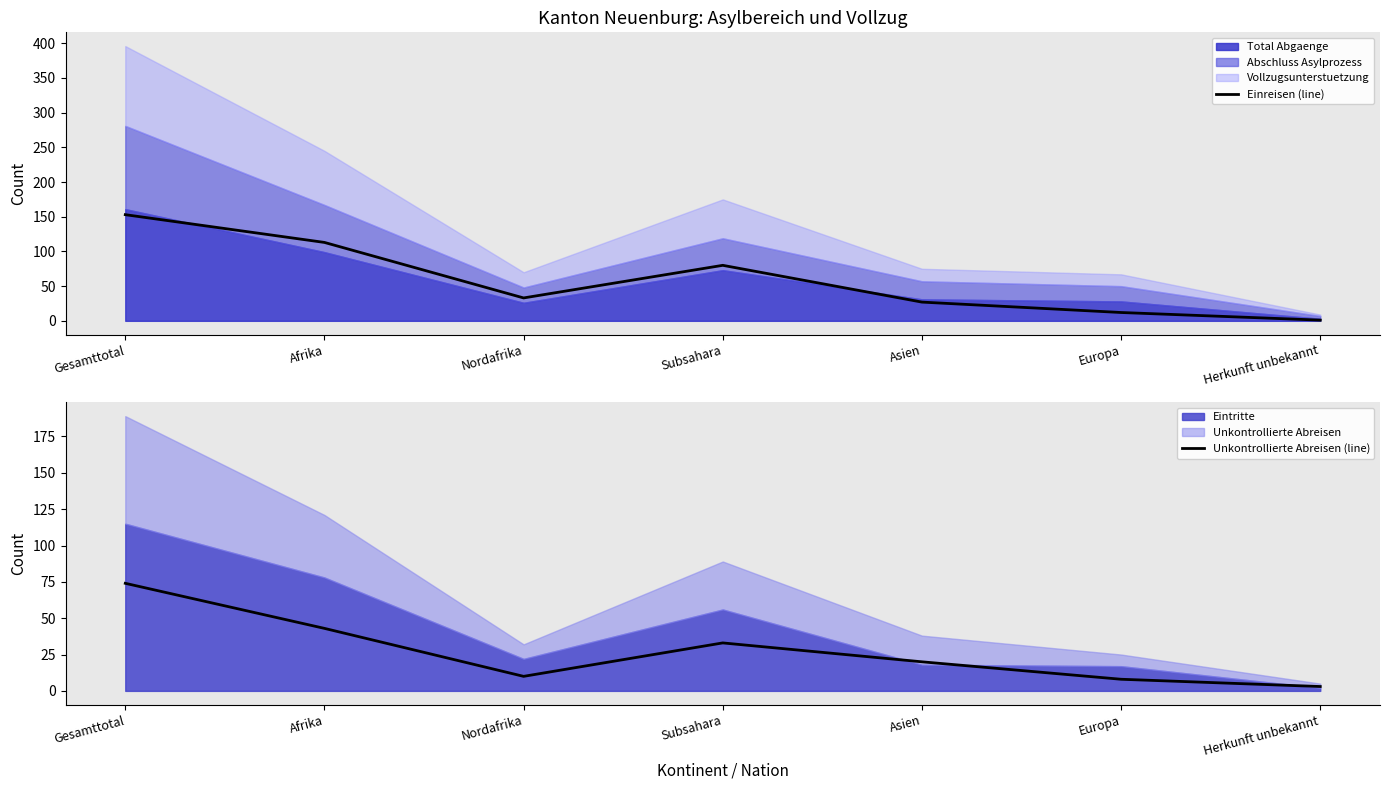

At which label is Einreisen (line) closest to 77?

Subsahara